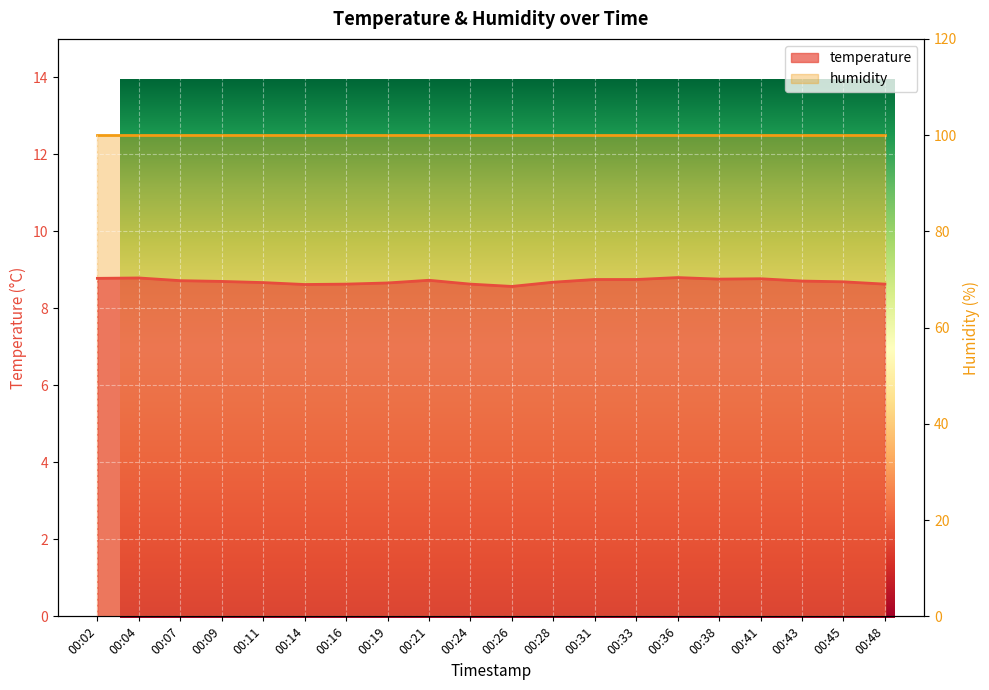

True or false: the data shows 12.2 at 00:02.

False